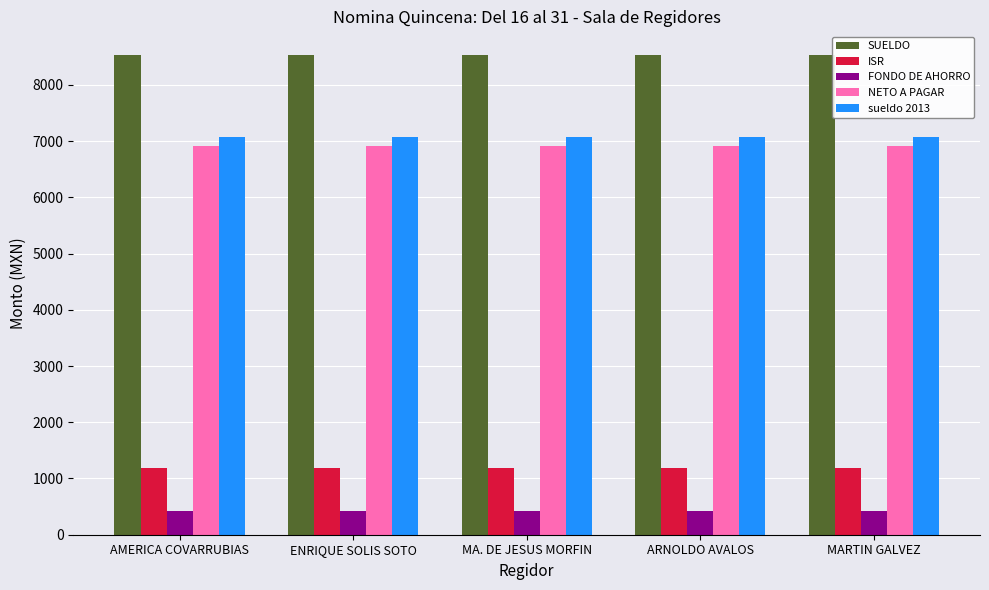

The sueldo 2013 series shows 3556.7 at AMERICA COVARRUBIAS. True or false?

False